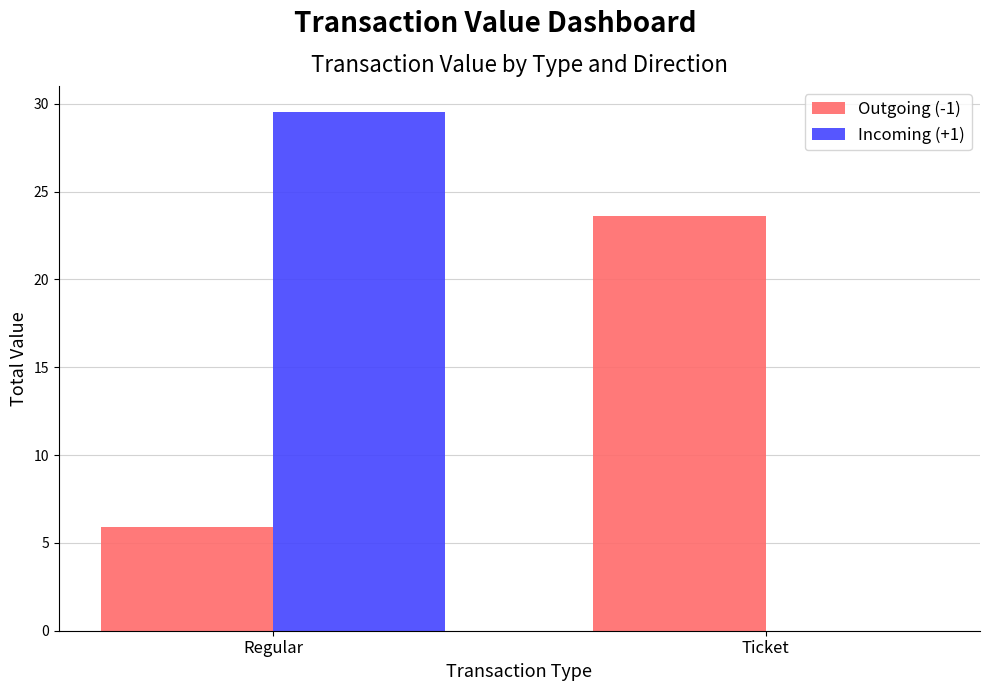

Which category has the highest value in the Outgoing (-1) series?

Ticket